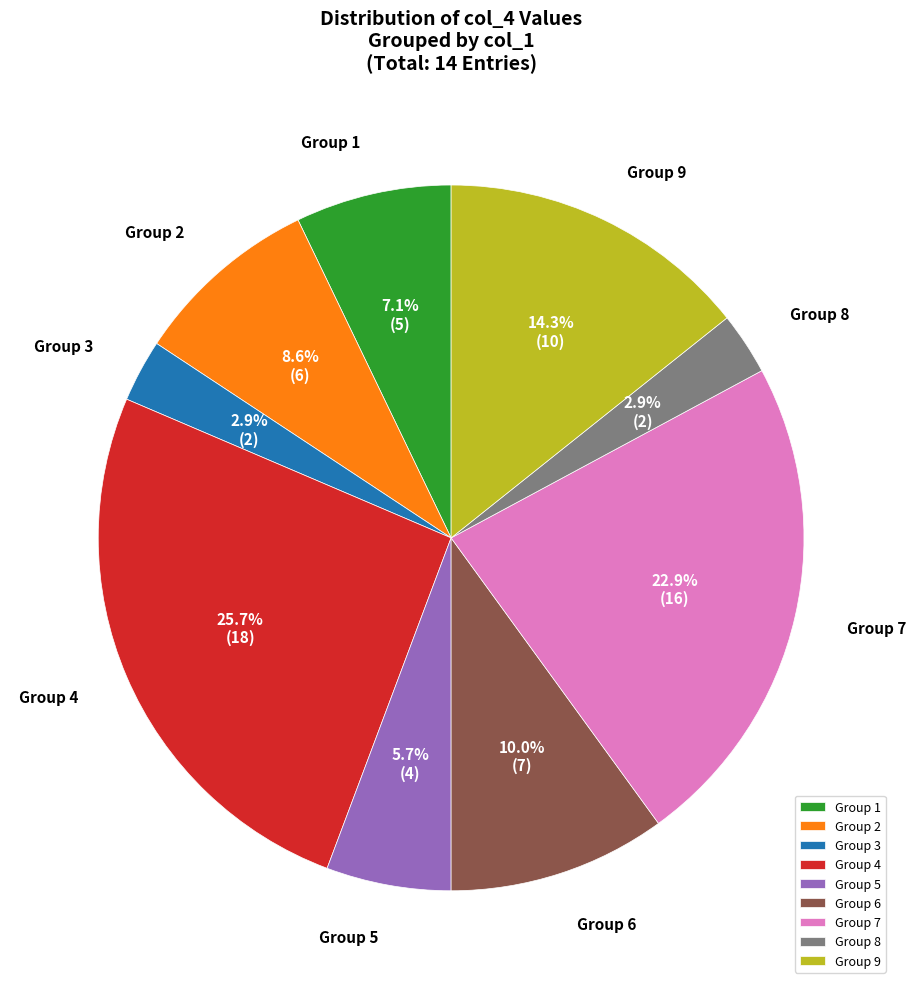

Count the number of slices in the pie.

9